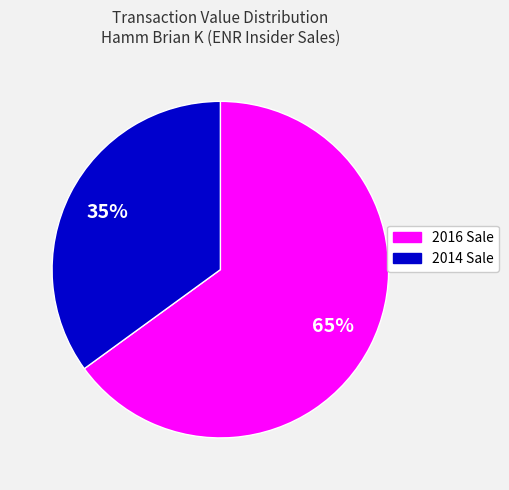

How many slices are in this pie chart?

2